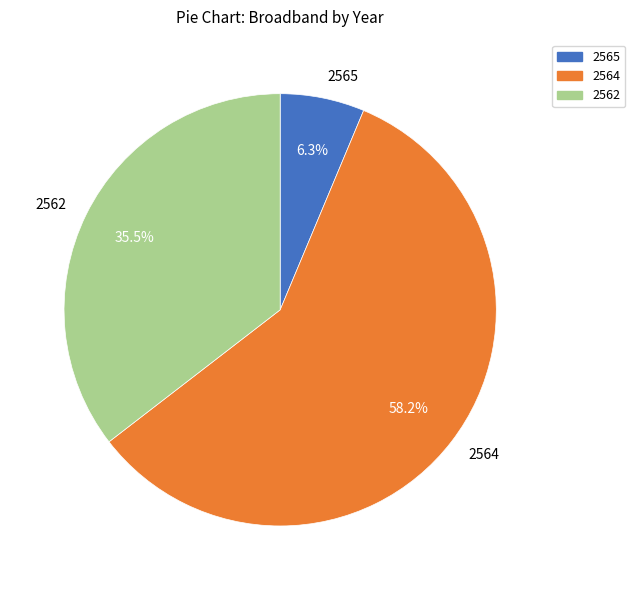

Which category has the smallest portion of the pie?

2565